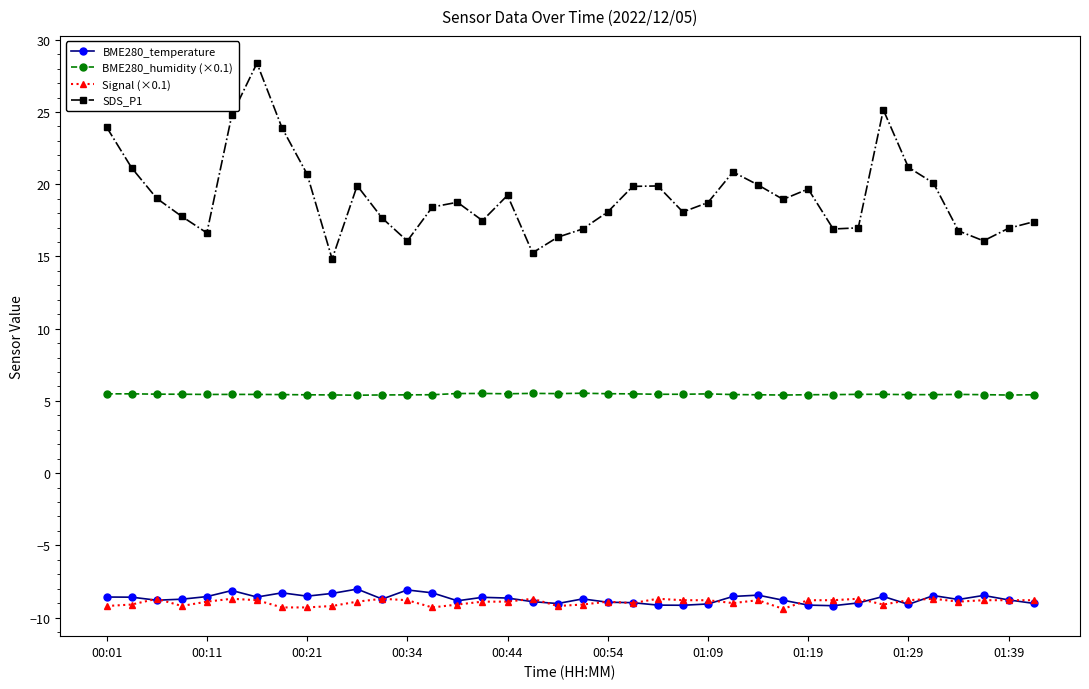

True or false: BME280_temperature and SDS_P1 cross at least once.

False